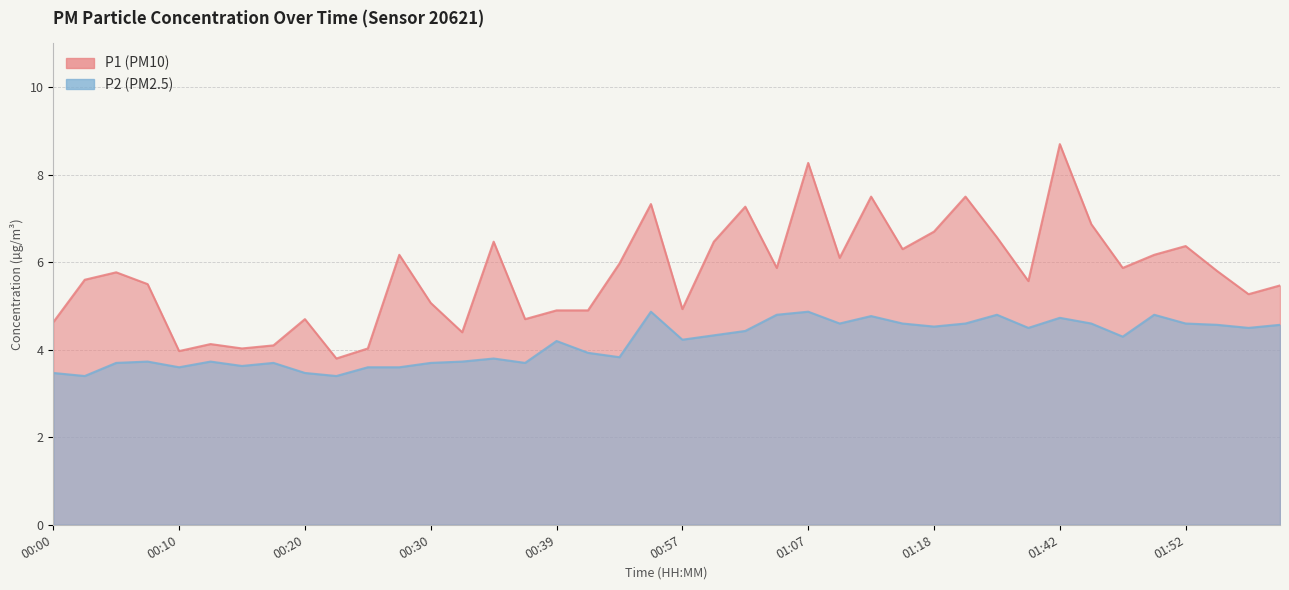

What is the label of the 2nd point from the left?

00:03